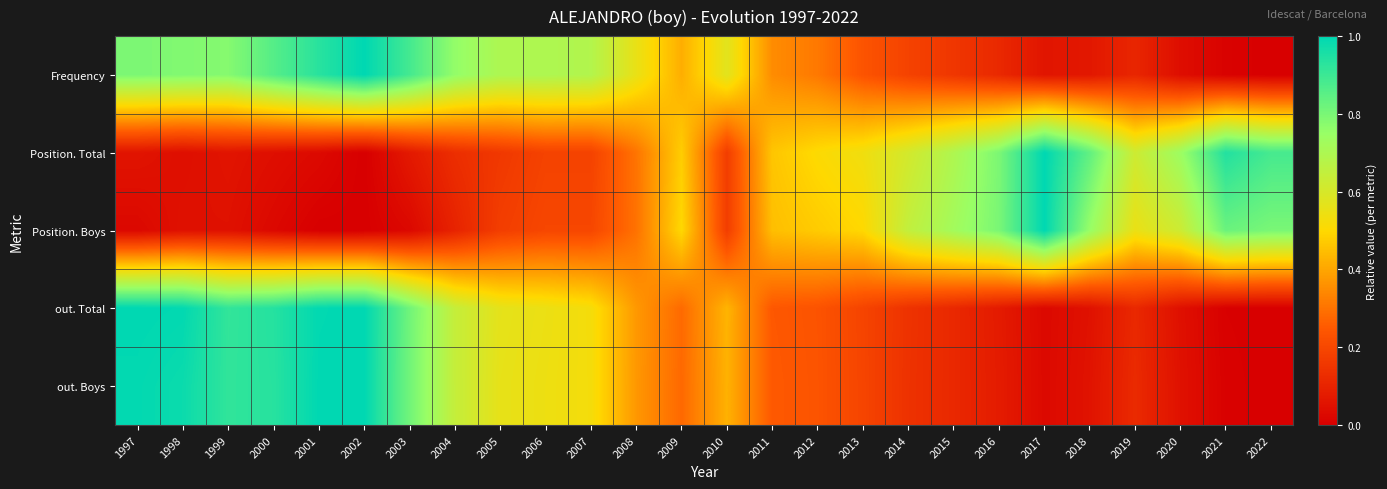

Which category has the lowest value across all series?

2022